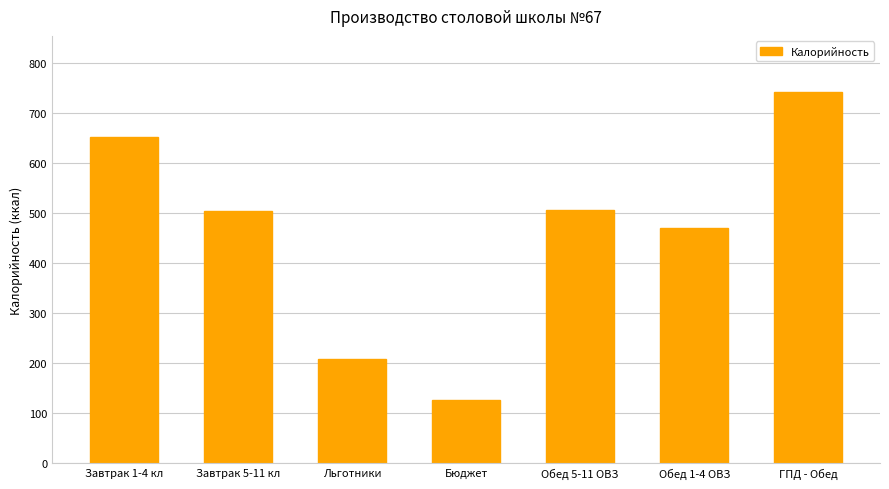

True or false: the data shows 167 at ГПД - Обед.

False